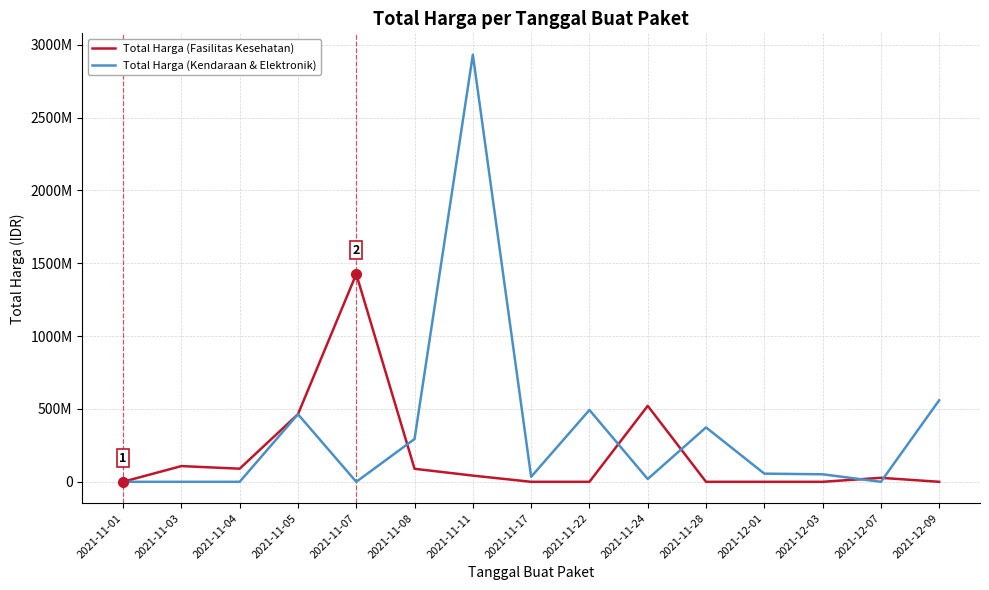

Is it true that Total Harga (Fasilitas Kesehatan) equals 29643529 at 2021-11-11?

False